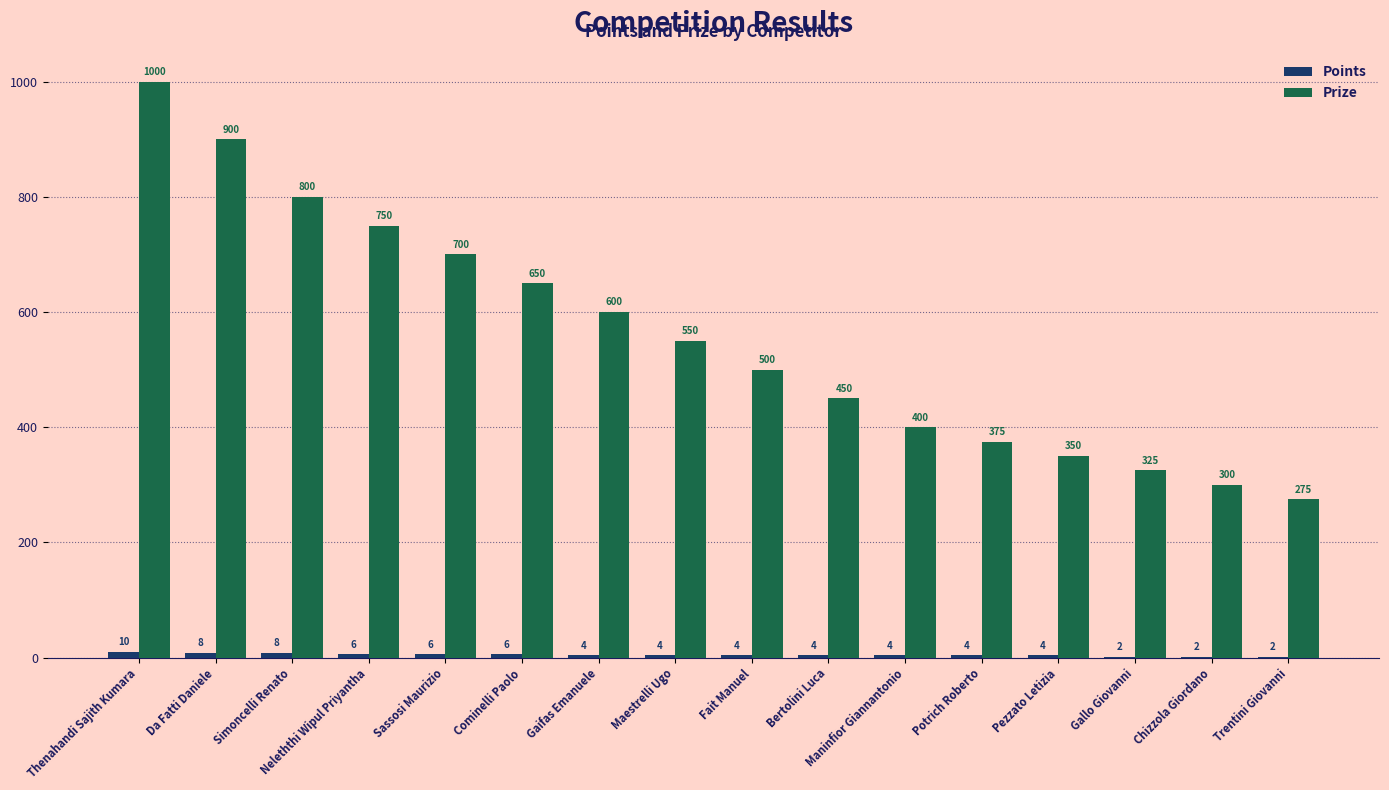

Count the number of categories in the chart.

16